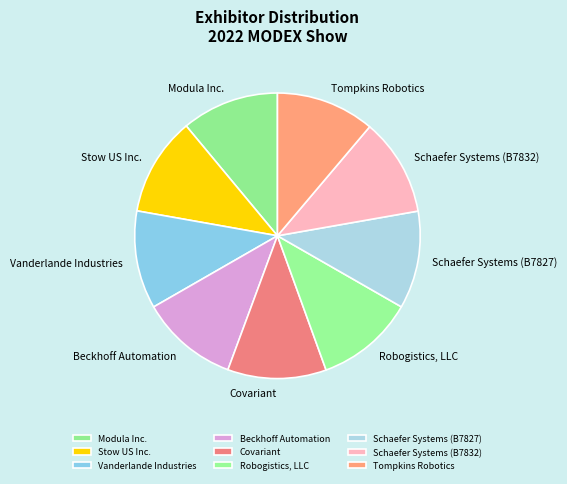

Does any single category account for the majority?

No